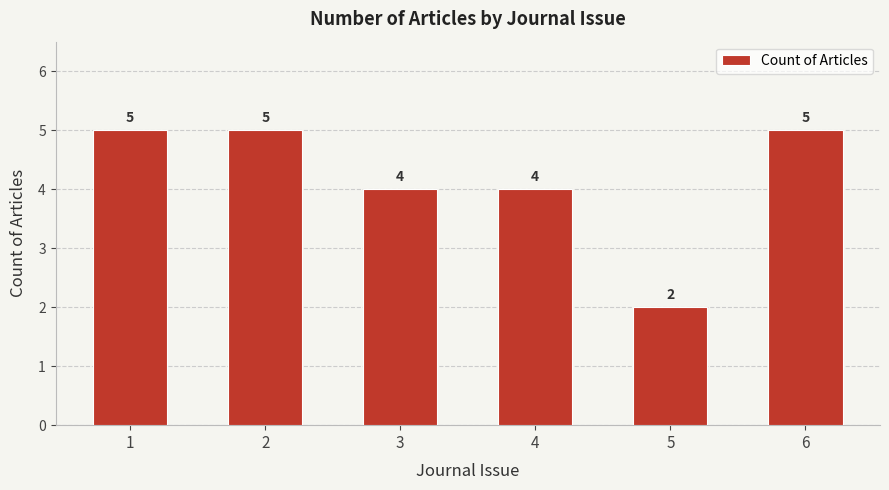

Does the chart contain any negative values?

No